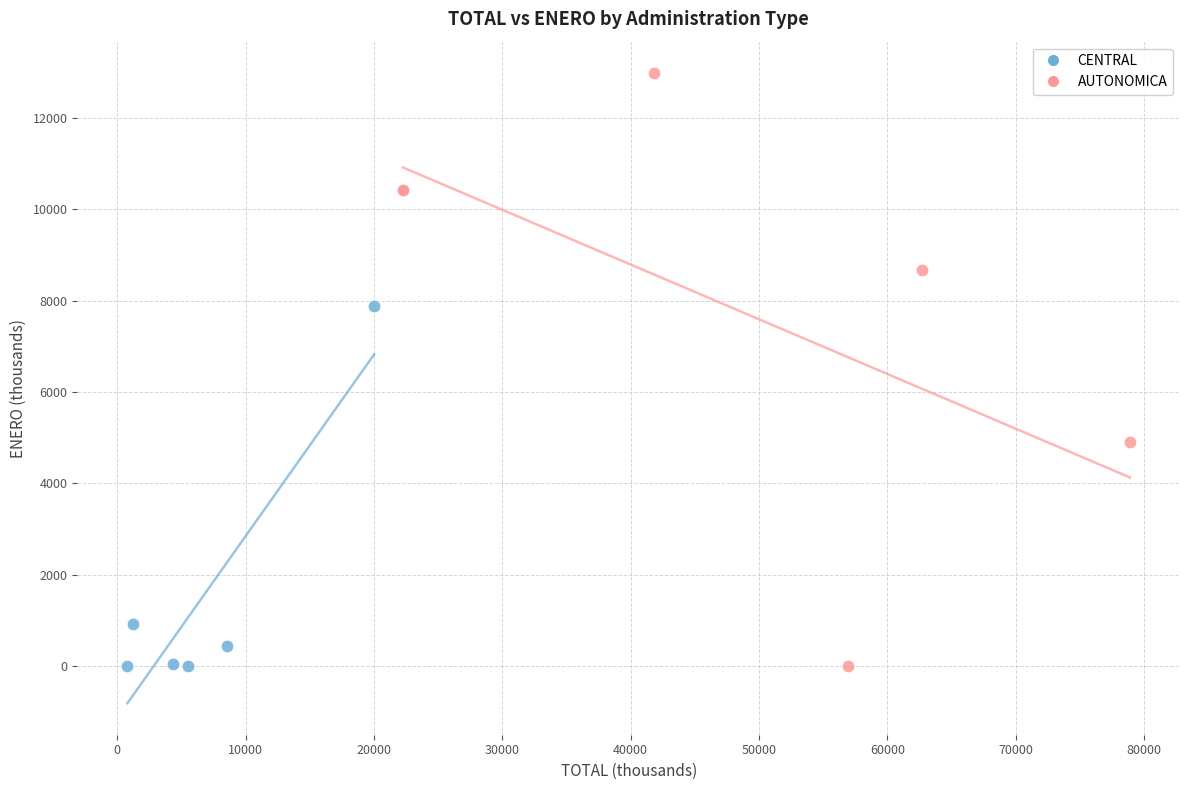

Which series has the widest spread of Y values?

AUTONOMICA